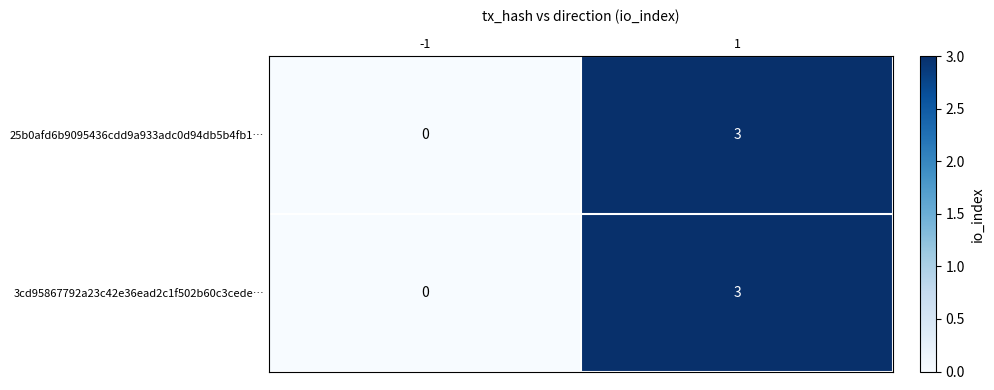

Reading left to right, what are all the values shown in this chart?

25b0afd6b9095436cdd9a933adc0d94db5b4fb1…: 0	3
3cd95867792a23c42e36ead2c1f502b60c3cede…: 0	3